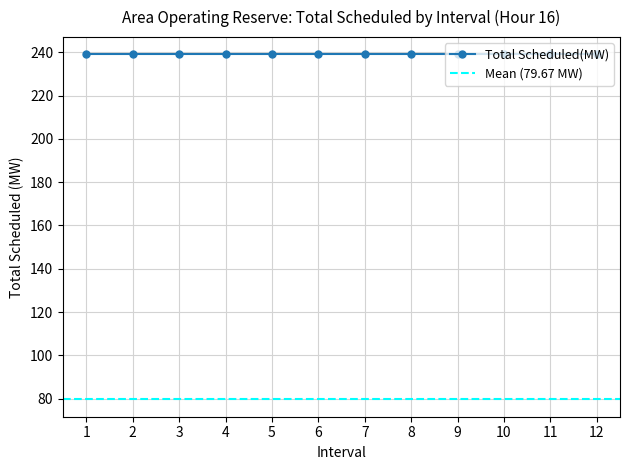

What is the value of the Total Scheduled(MW) point at the 12th from the left?

250